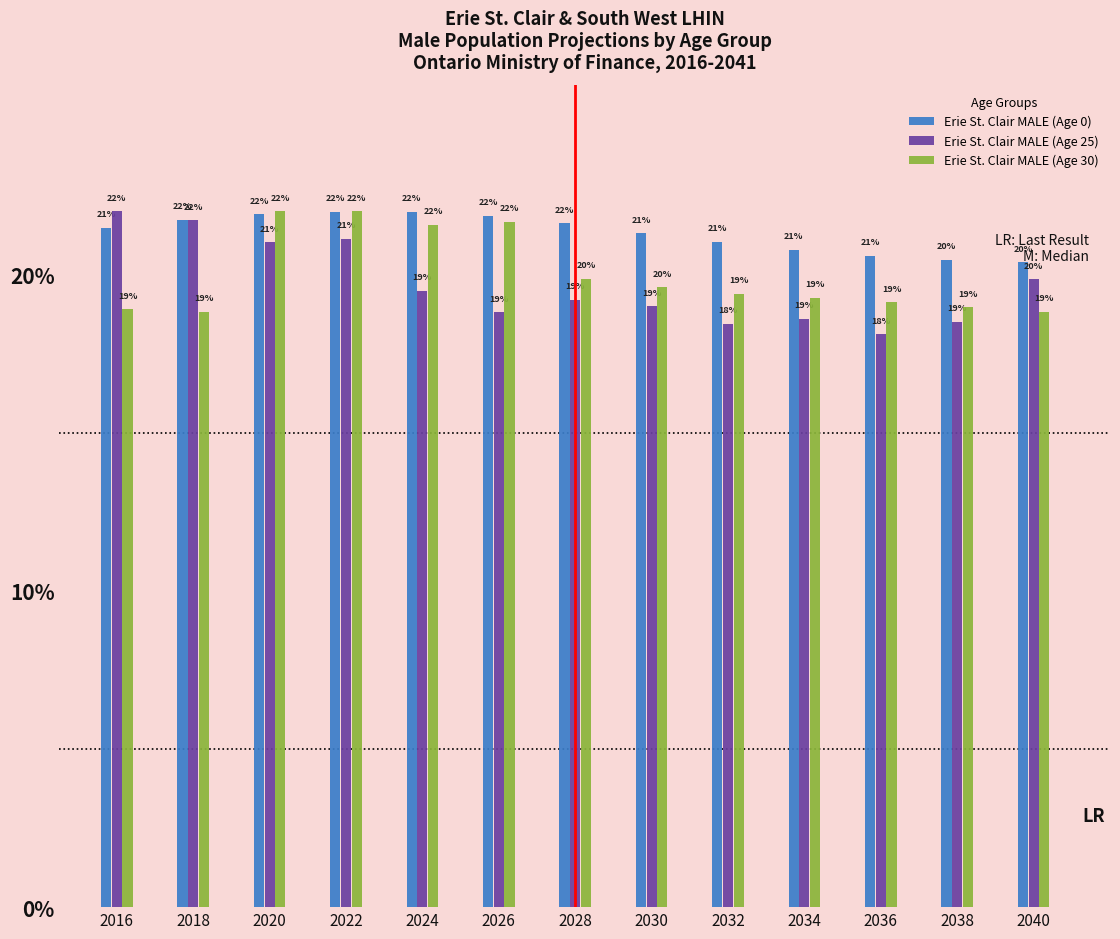

How many categories are shown in the chart?

13